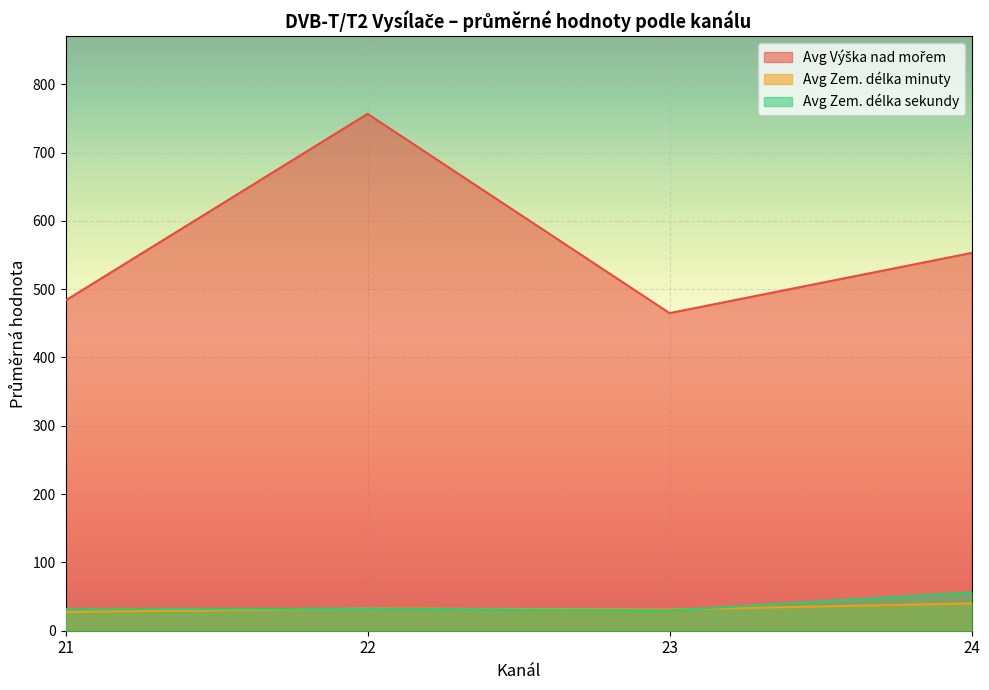

What is the maximum value for Avg Zem. délka sekundy?

56.0